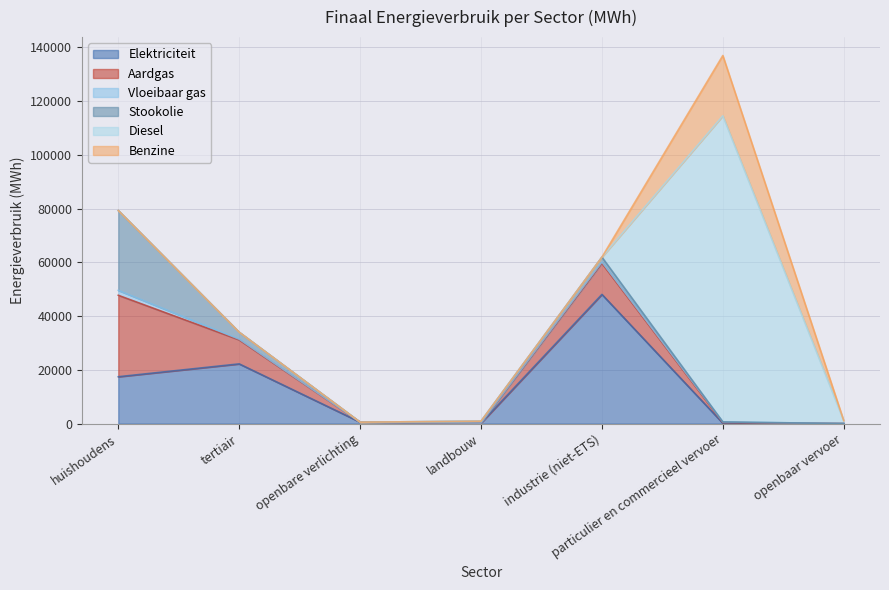

Reading left to right, transcribe all the data shown in this chart.

Elektriciteit: huishoudens=17453.5	tertiair=22236.3	openbare verlichting=552.1	landbouw=193.8	industrie (niet-ETS)=48087.0	particulier en commercieel vervoer=154.3	openbaar vervoer=15.2
Aardgas: huishoudens=30302.8	tertiair=8917.8	openbare verlichting=0.0	landbouw=15.2	industrie (niet-ETS)=11593.3	particulier en commercieel vervoer=247.8	openbaar vervoer=0.0
Vloeibaar gas: huishoudens=1841.9	tertiair=276.1	openbare verlichting=0.0	landbouw=6.0	industrie (niet-ETS)=415.3	particulier en commercieel vervoer=234.5	openbaar vervoer=0.0
Stookolie: huishoudens=29693.9	tertiair=2589.1	openbare verlichting=0.0	landbouw=684.8	industrie (niet-ETS)=1859.5	particulier en commercieel vervoer=0.0	openbaar vervoer=0.0
Diesel: huishoudens=0.0	tertiair=0.0	openbare verlichting=0.0	landbouw=0.0	industrie (niet-ETS)=0.0	particulier en commercieel vervoer=113911.8	openbaar vervoer=1102.9
Benzine: huishoudens=0.0	tertiair=0.0	openbare verlichting=0.0	landbouw=0.0	industrie (niet-ETS)=0.0	particulier en commercieel vervoer=22440.1	openbaar vervoer=0.0